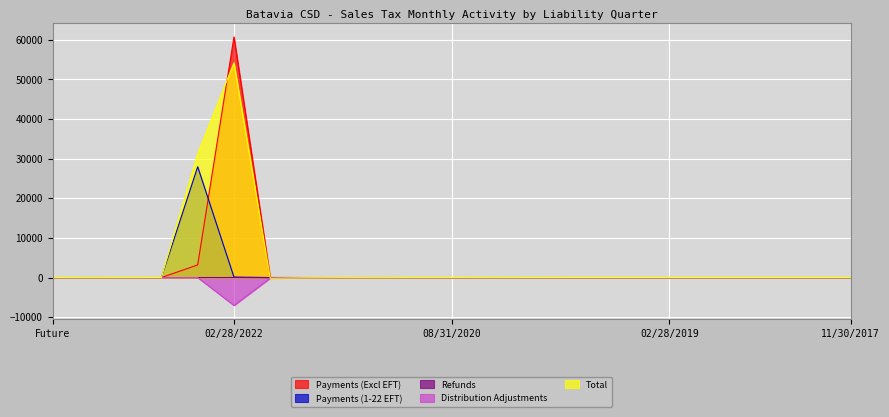

List the labels in order of Refunds value, largest first.

02/28/2022, Future, 02/28/2023, 11/30/2022, 08/31/2022, 05/31/2019, 02/28/2019, 11/30/2018, 08/31/2018, 05/31/2018, 02/28/2018, 11/30/2017, 08/31/2019, 11/30/2019, 05/31/2020, 02/29/2020, 05/31/2021, 02/28/2021, 08/31/2020, 08/31/2021, 05/31/2022, 11/30/2020, 11/30/2021